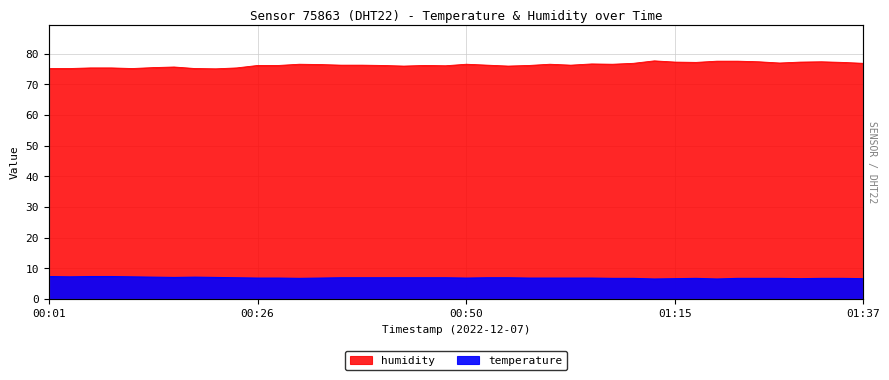

True or false: humidity has a value of 76.2 at 00:26.

True